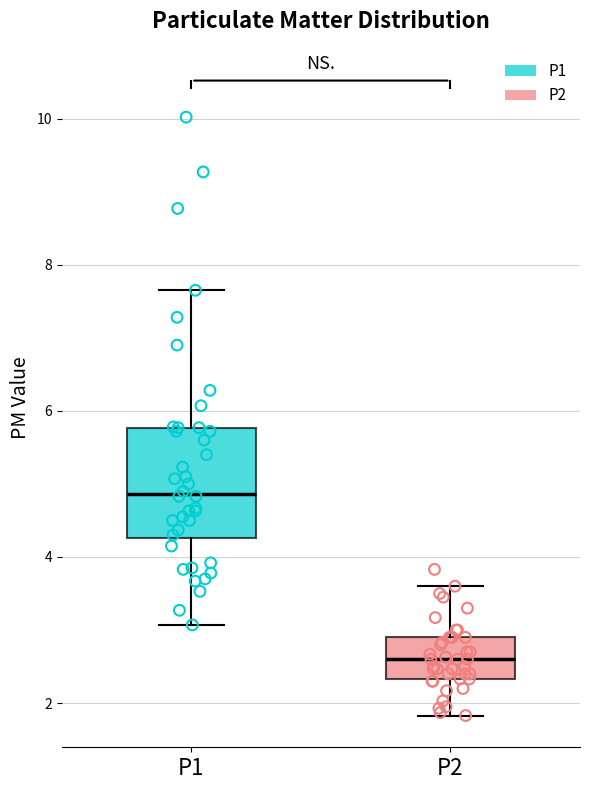

Reading left to right, transcribe this box plot: for each box, give where its median line is, the range the box spans, and where its two whiskers end, as read against the y-axis. The values are not printed on the chart, so give them approximately, as read against the axis.

P1: median 4.8, box 4.2 to 5.8, whiskers 3.0 to 7.6
P2: median 2.6, box 2.4 to 3.0, whiskers 1.8 to 3.6